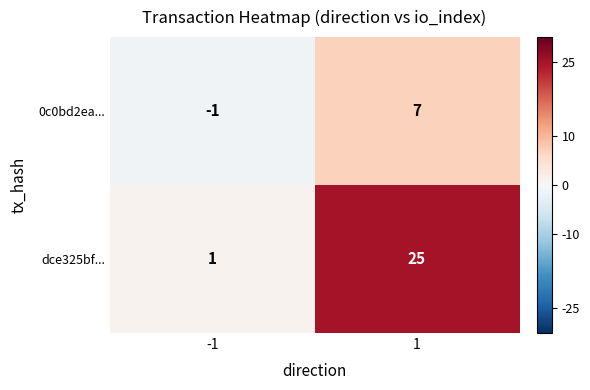

Which series has the largest total across all categories?

dce325bf...